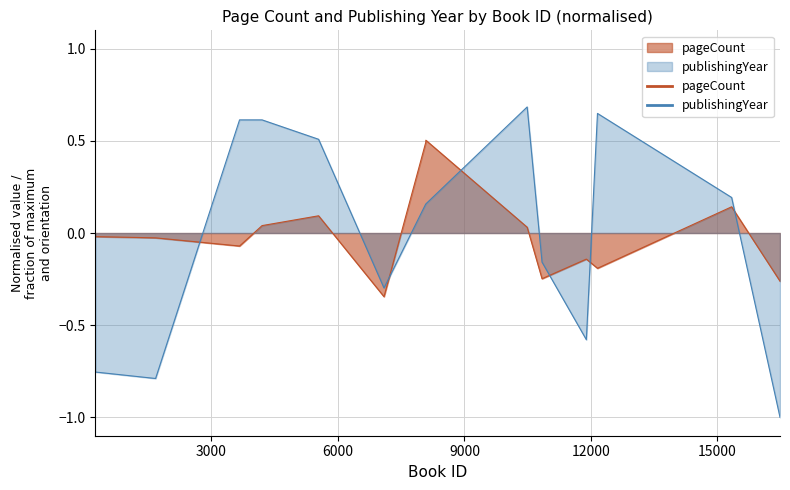

Rank the series by their average value, from highest to lowest.

publishingYear, pageCount